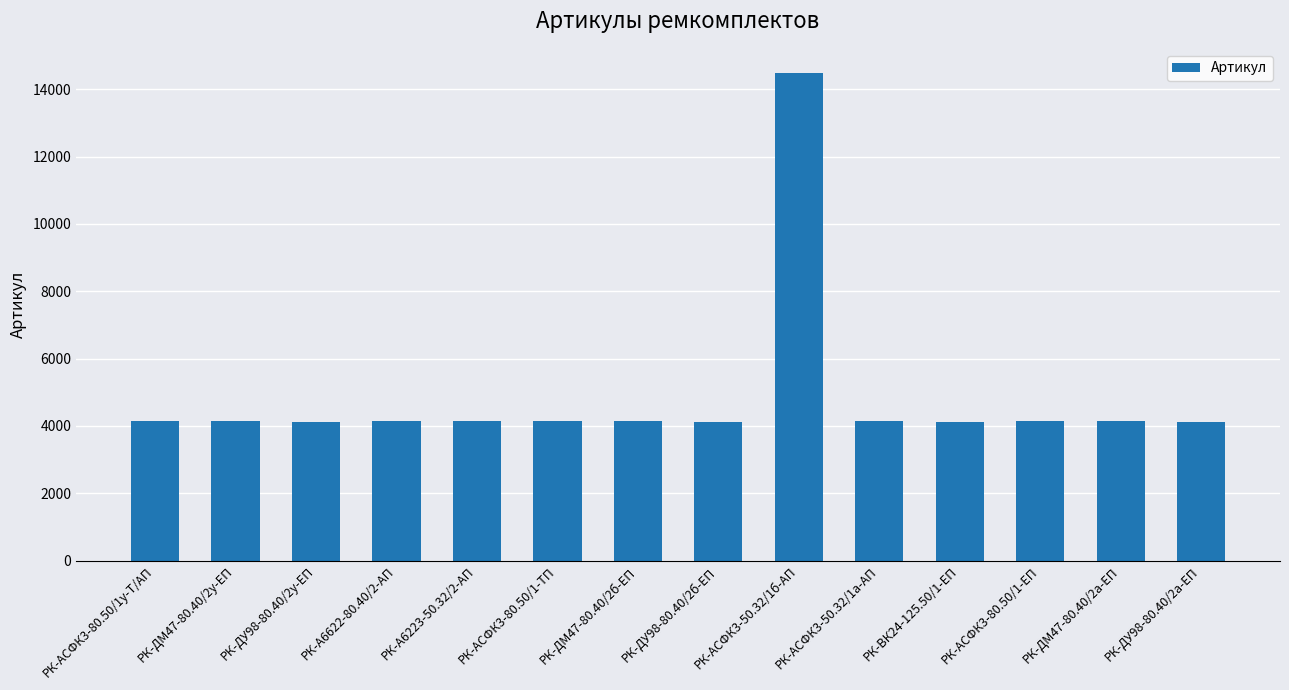

What is the smallest value displayed?

4130